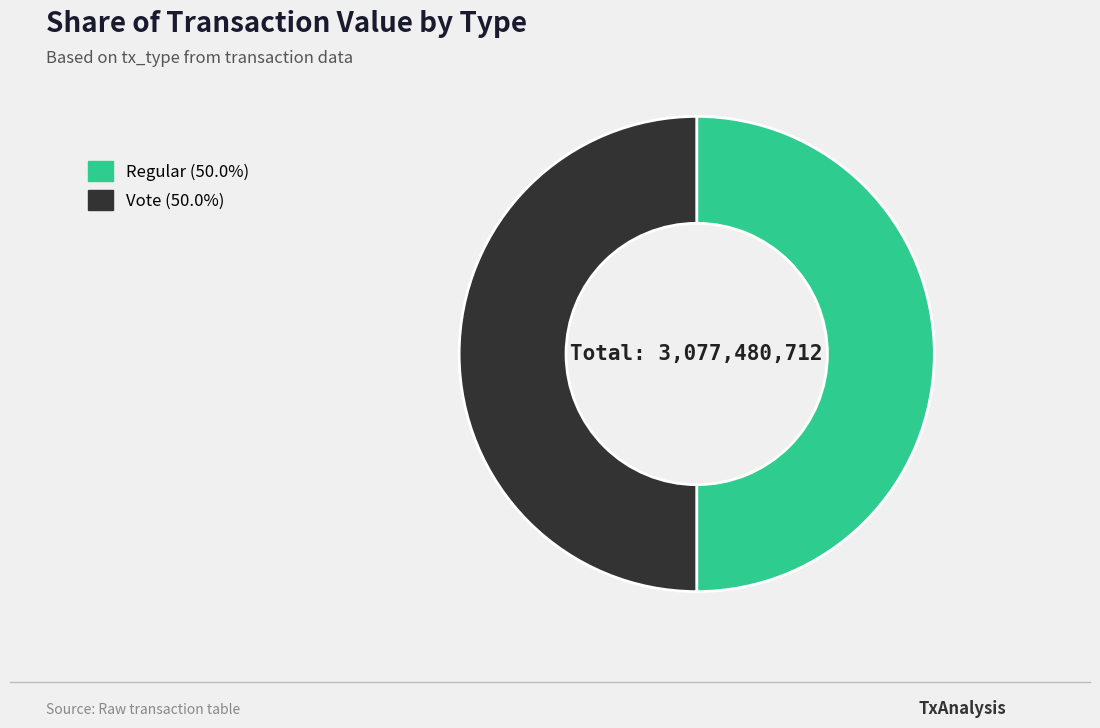

Is the sum of Regular and Vote greater than half?

Yes